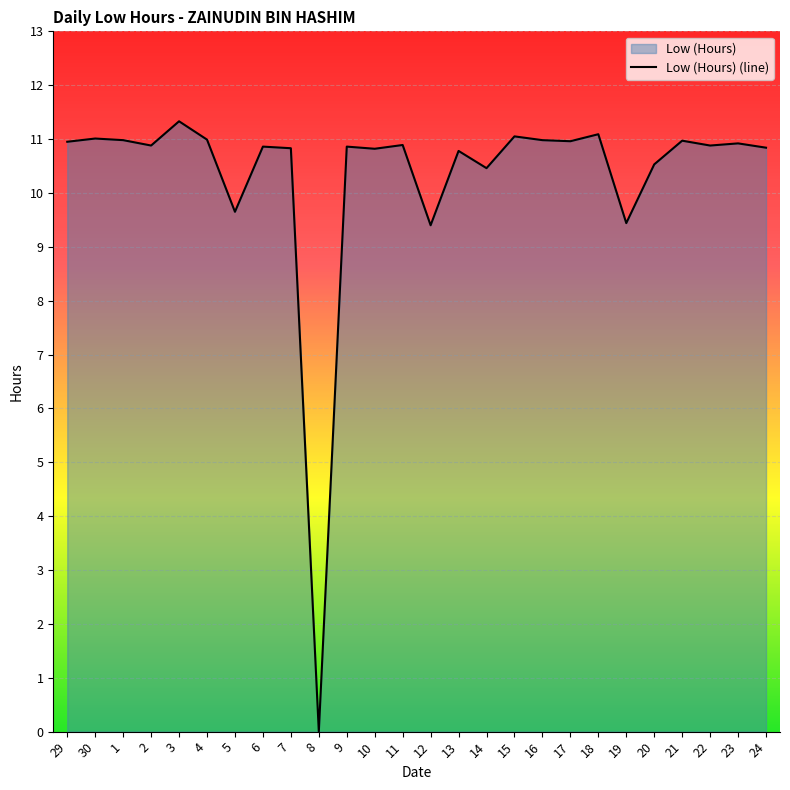

List the labels in order of value, smallest first.

8, 12, 19, 5, 14, 20, 13, 10, 7, 24, 6, 9, 2, 22, 11, 23, 29, 17, 21, 1, 16, 4, 30, 15, 18, 3